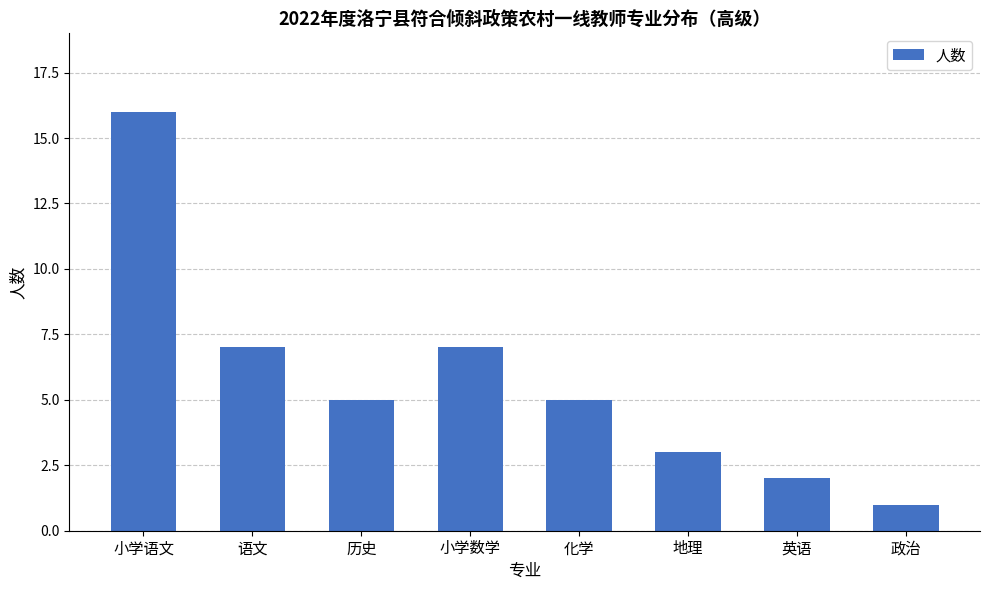

What is the difference between the maximum and minimum values?

15